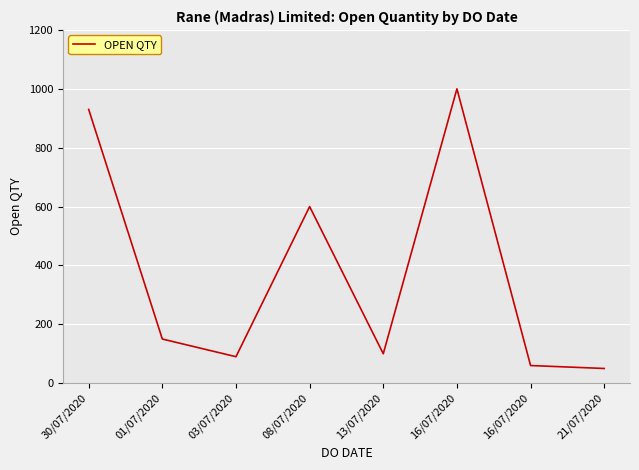

What is the label of the 3rd point from the left?

03/07/2020